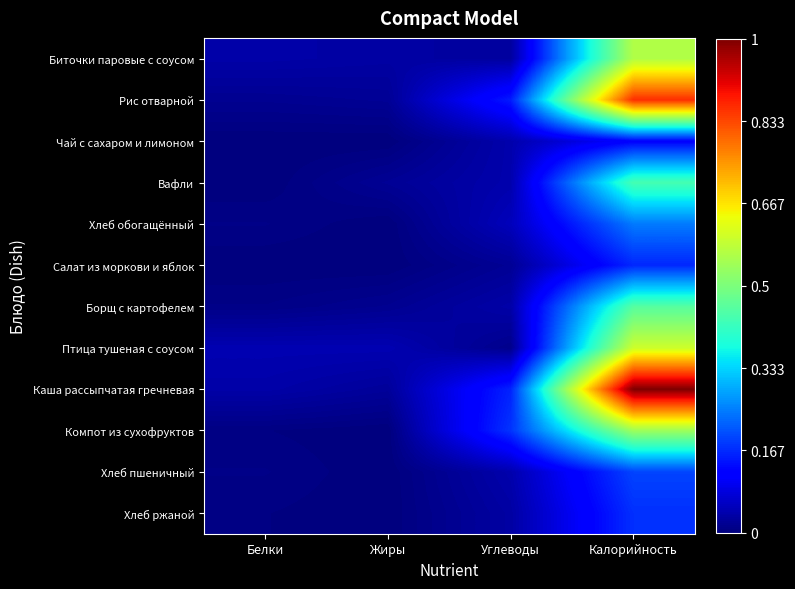

Count the number of categories in the chart.

4